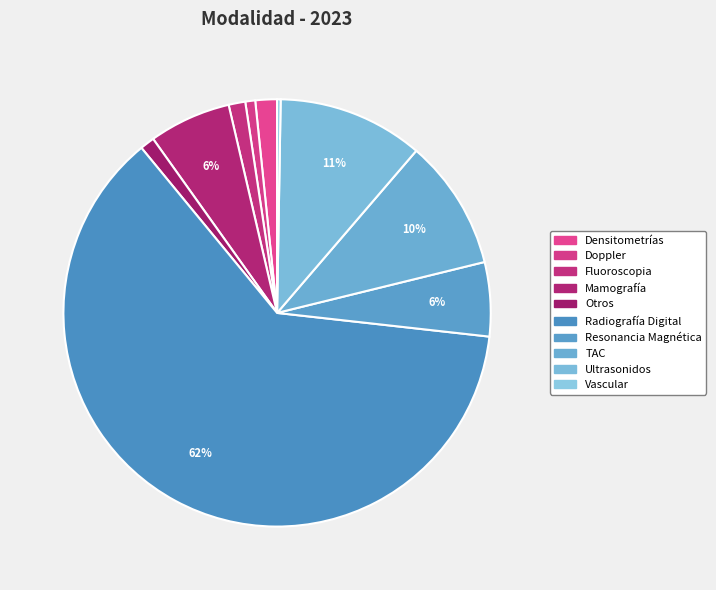

What percentage is the TAC slice, to the nearest percent?

10%